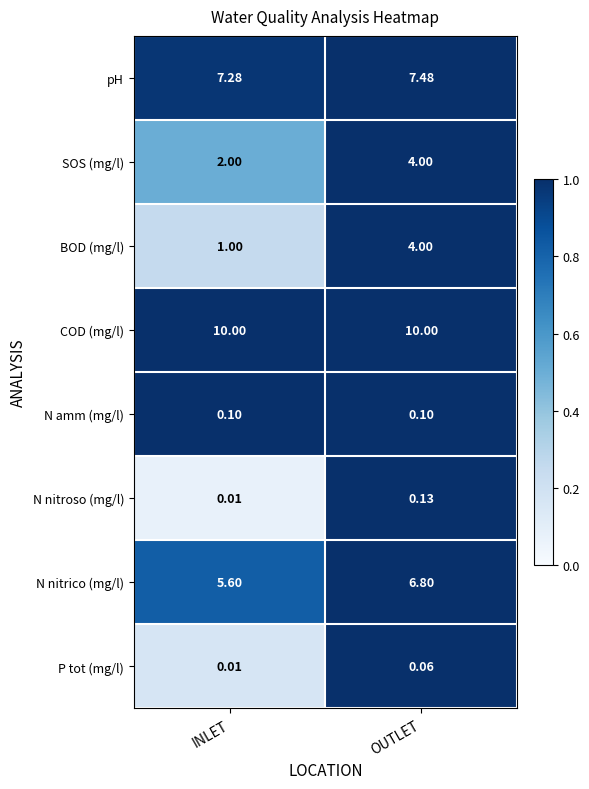

Where is N nitrico (mg/l) nearest to the value 6?

INLET